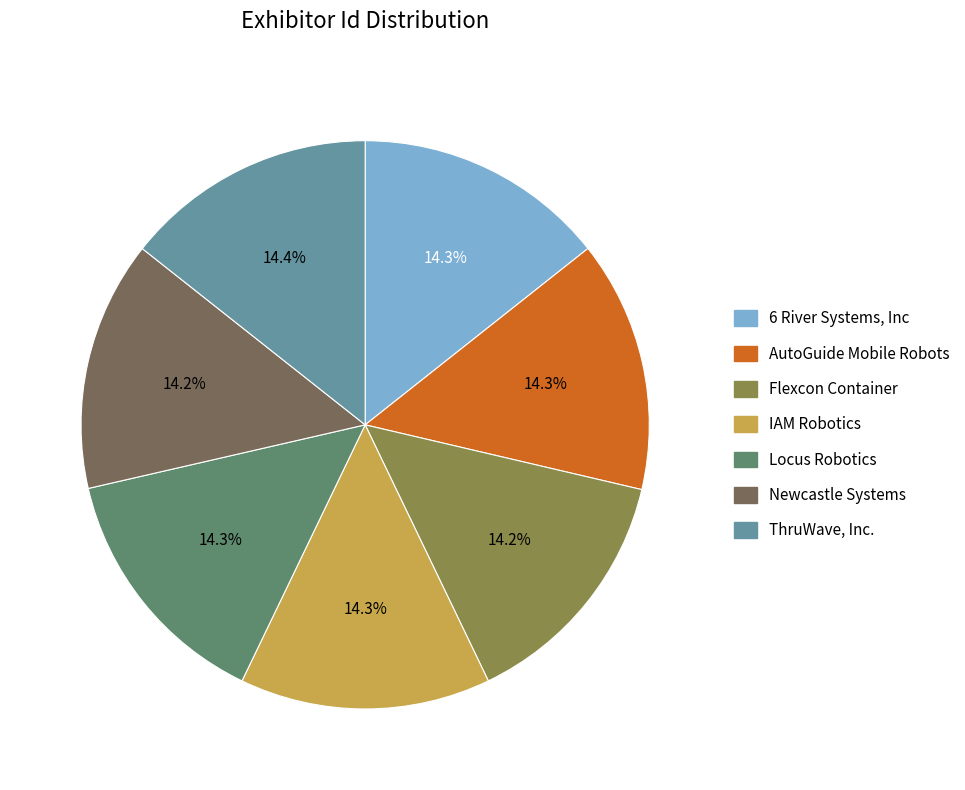

Does any single category account for the majority?

No